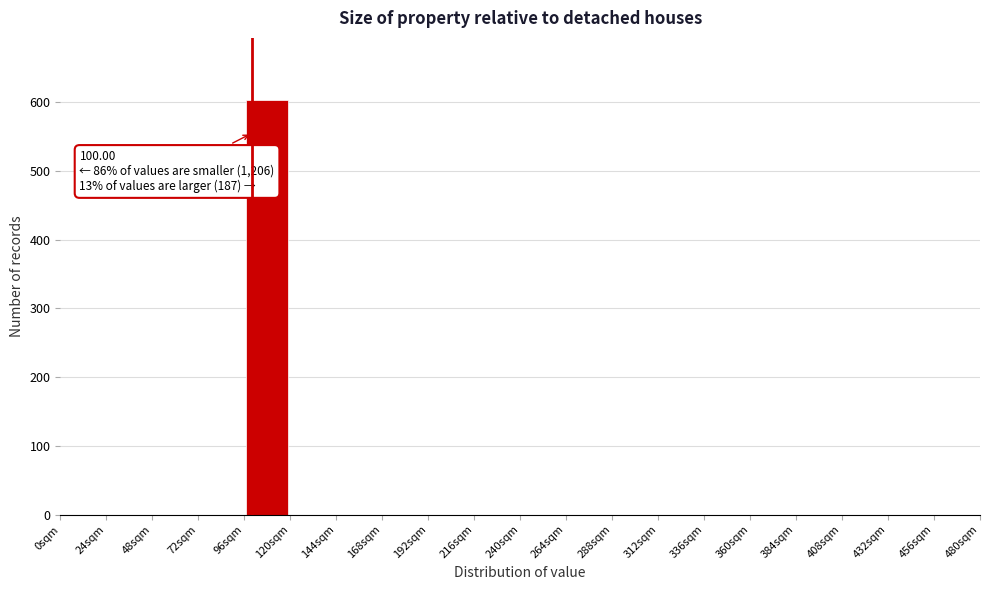

Over which range of the x-axis is the bar tallest?

96 to 120